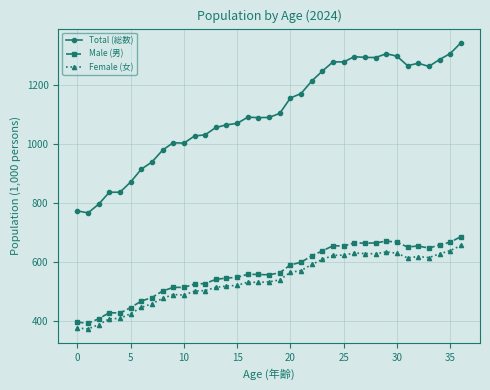

What is the average value of the Male (男) series?

567.1